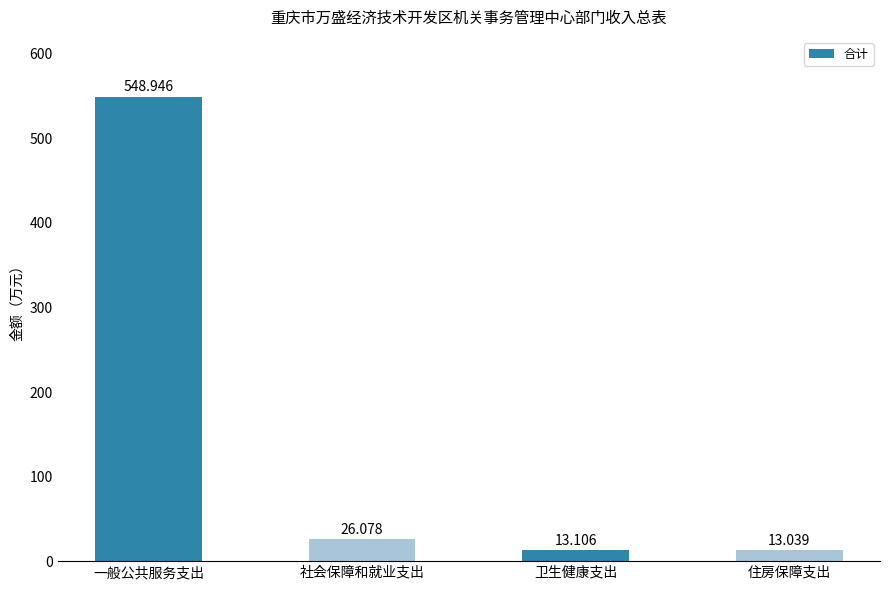

What is the greatest value displayed?

548.9